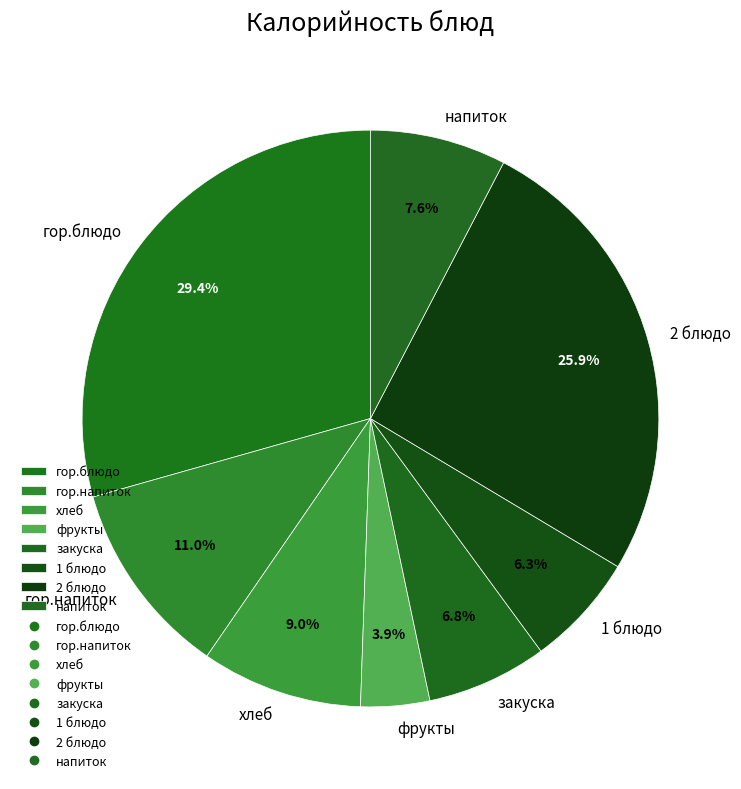

To the nearest percent, what is the combined percentage of хлеб and напиток?

17%